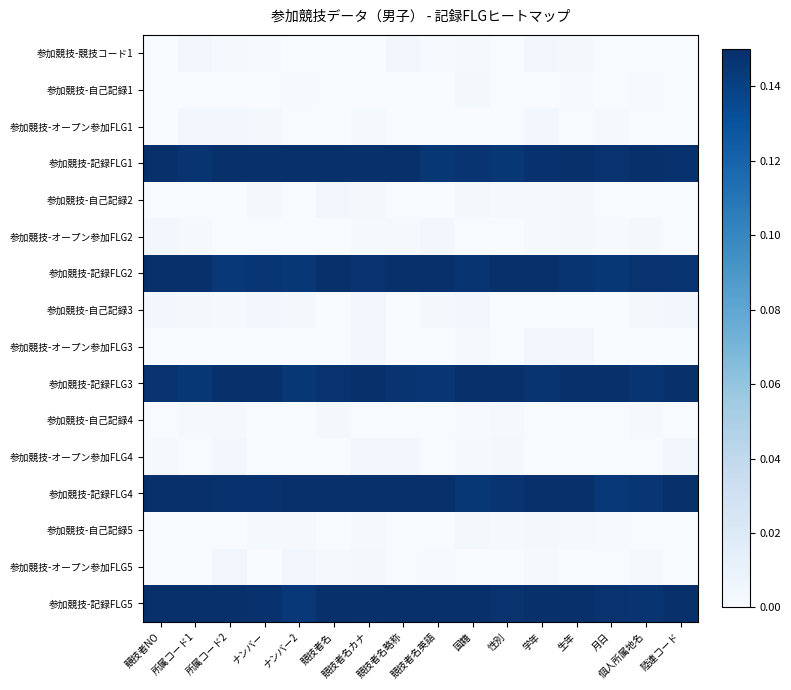

Which series has the widest spread of values?

参加競技-記録FLG4